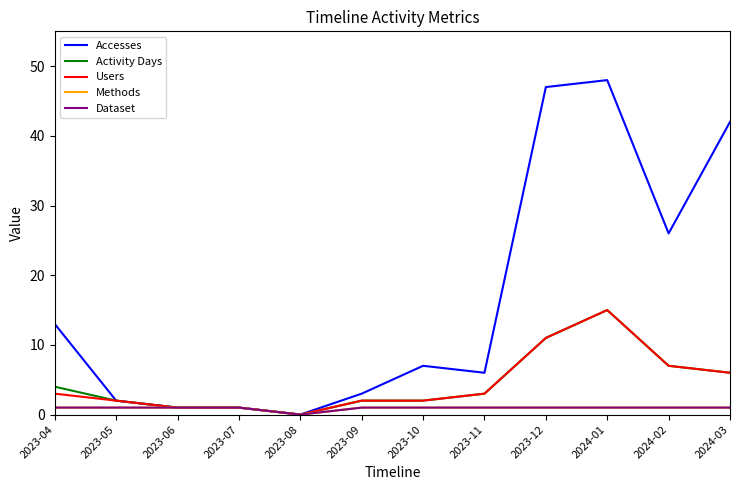

Is this an area chart (filled region under the line)?

No